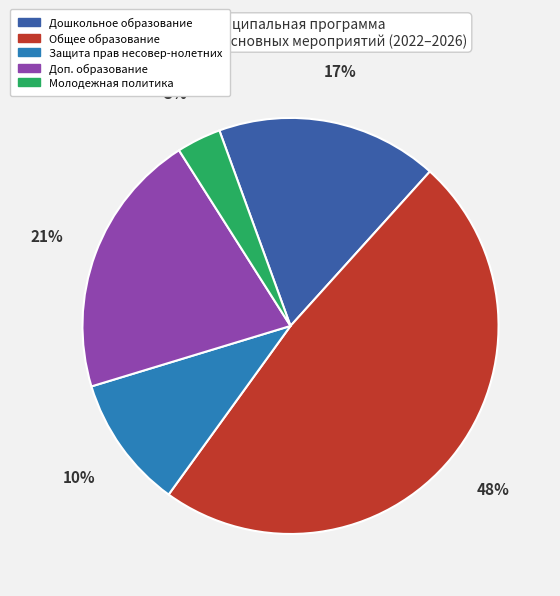

How many segments does this pie chart have?

5